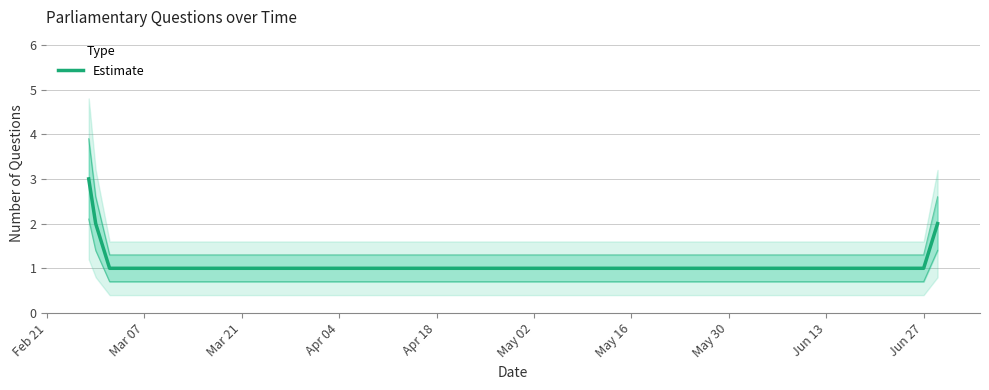

True or false: the data shows 1 at Apr 04.

True